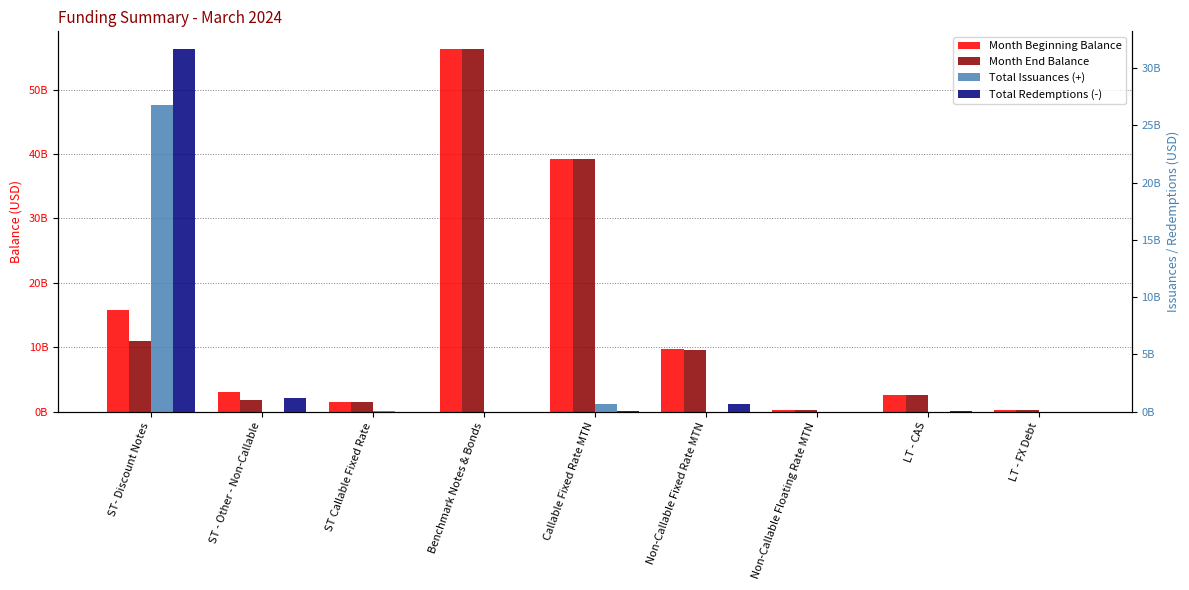

What is the label of the 8th bar from the right?

ST - Other - Non-Callable